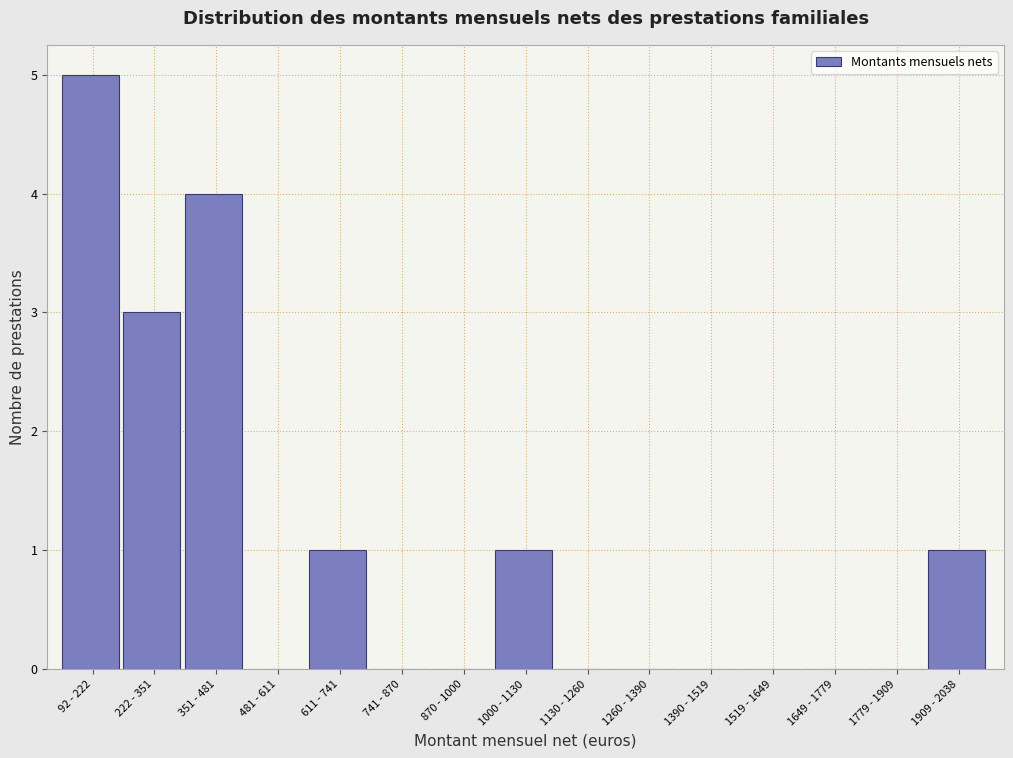

Reading left to right, extract all data points from this chart.

92 - 222=5	222 - 351=3	351 - 481=4	481 - 611=0	611 - 741=1	741 - 870=0	870 - 1000=0	1000 - 1130=1	1130 - 1260=0	1260 - 1390=0	1390 - 1519=0	1519 - 1649=0	1649 - 1779=0	1779 - 1909=0	1909 - 2038=1